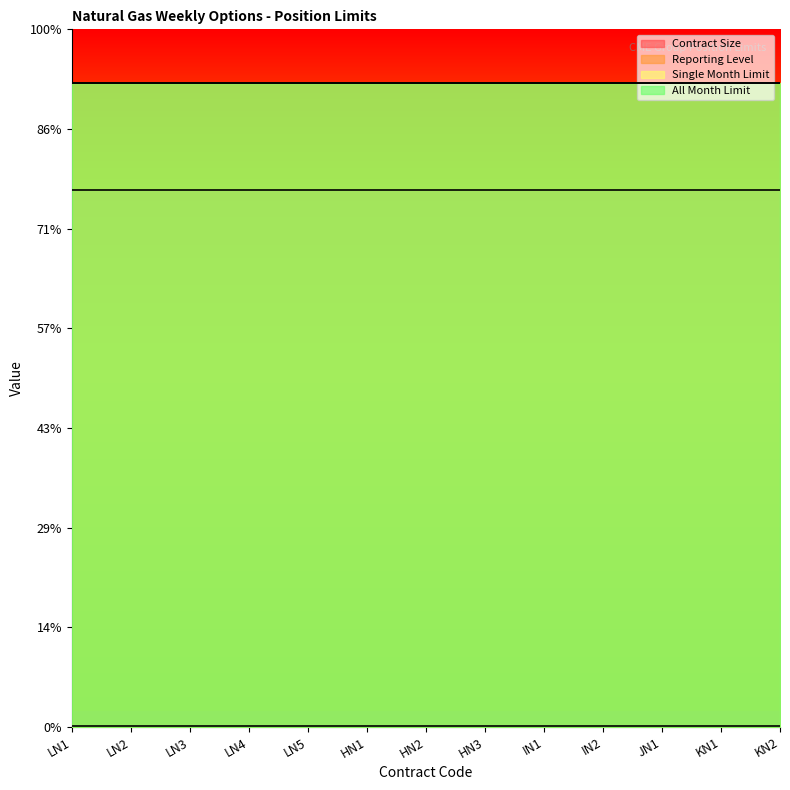

Does the chart display data point markers on the line(s)?

No